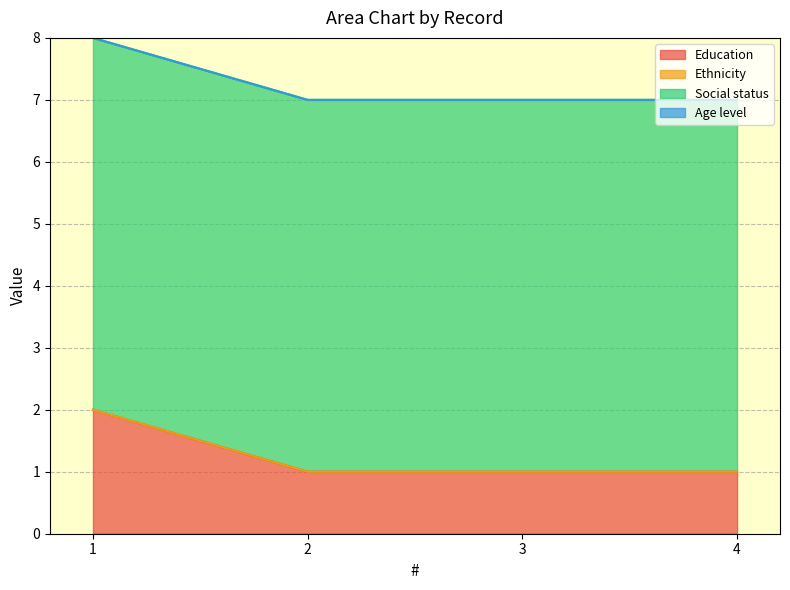

Reading left to right, transcribe all the data shown in this chart.

Education: 2	1	1	1
Ethnicity: 0	0	0	0
Social status: 6	6	6	6
Age level: 0	0	0	0